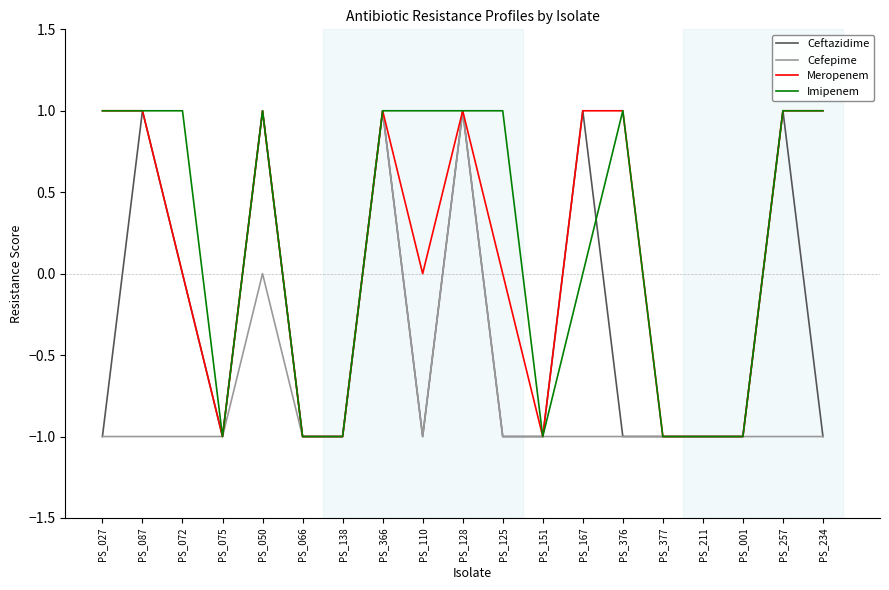

Is it true that Imipenem equals 2 at PS_366?

False